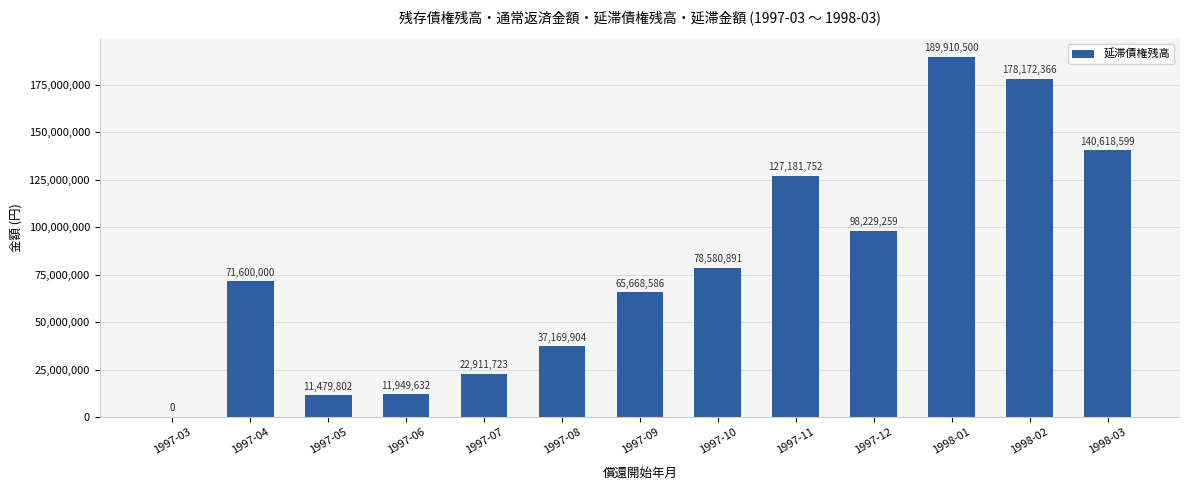

Where is the data nearest to the value 94955250?

1997-12